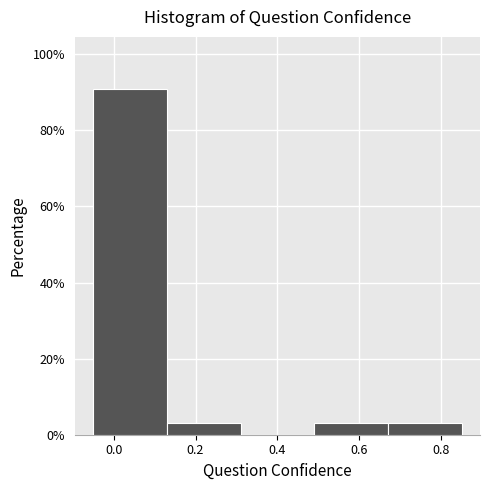

How tall is the bar that spans 0.49 to 0.67 on the x-axis? Neither the bar edges nor the heights are printed on the chart, so give them approximately, as read against the axes.

4